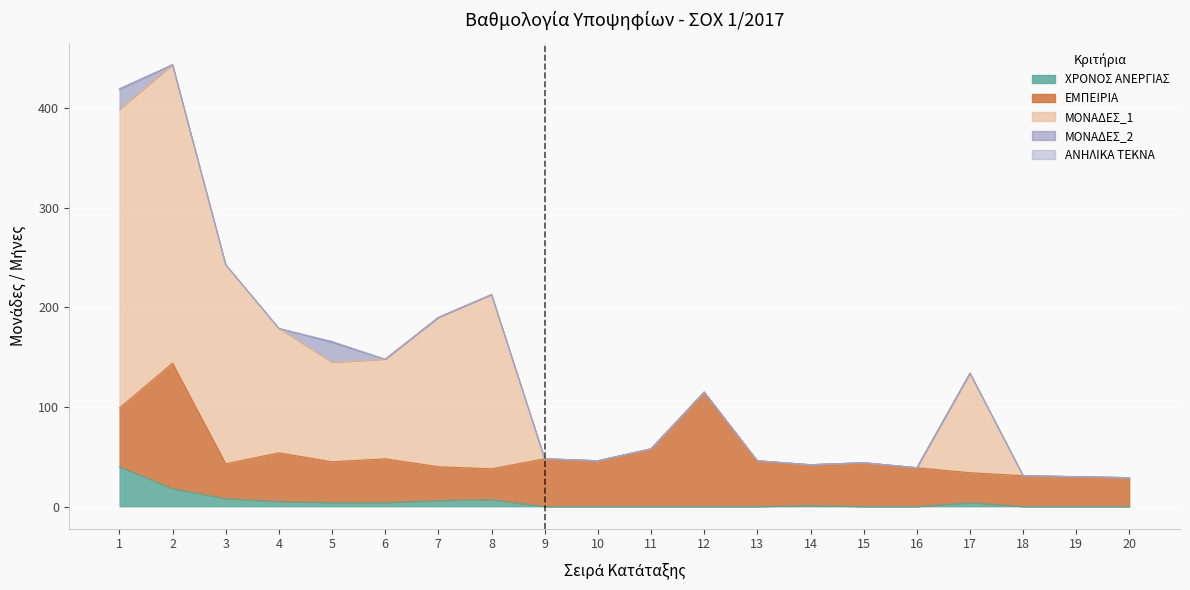

How many positive values does the ΧΡΟΝΟΣ ΑΝΕΡΓΙΑΣ series have?

10